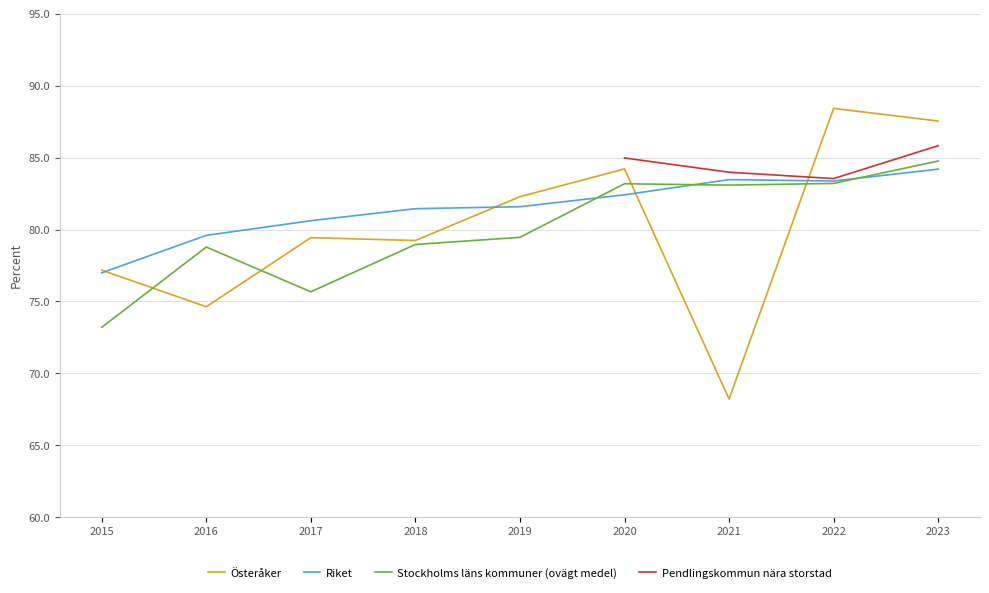

What is the maximum value for Stockholms läns kommuner (ovägt medel)?

84.8